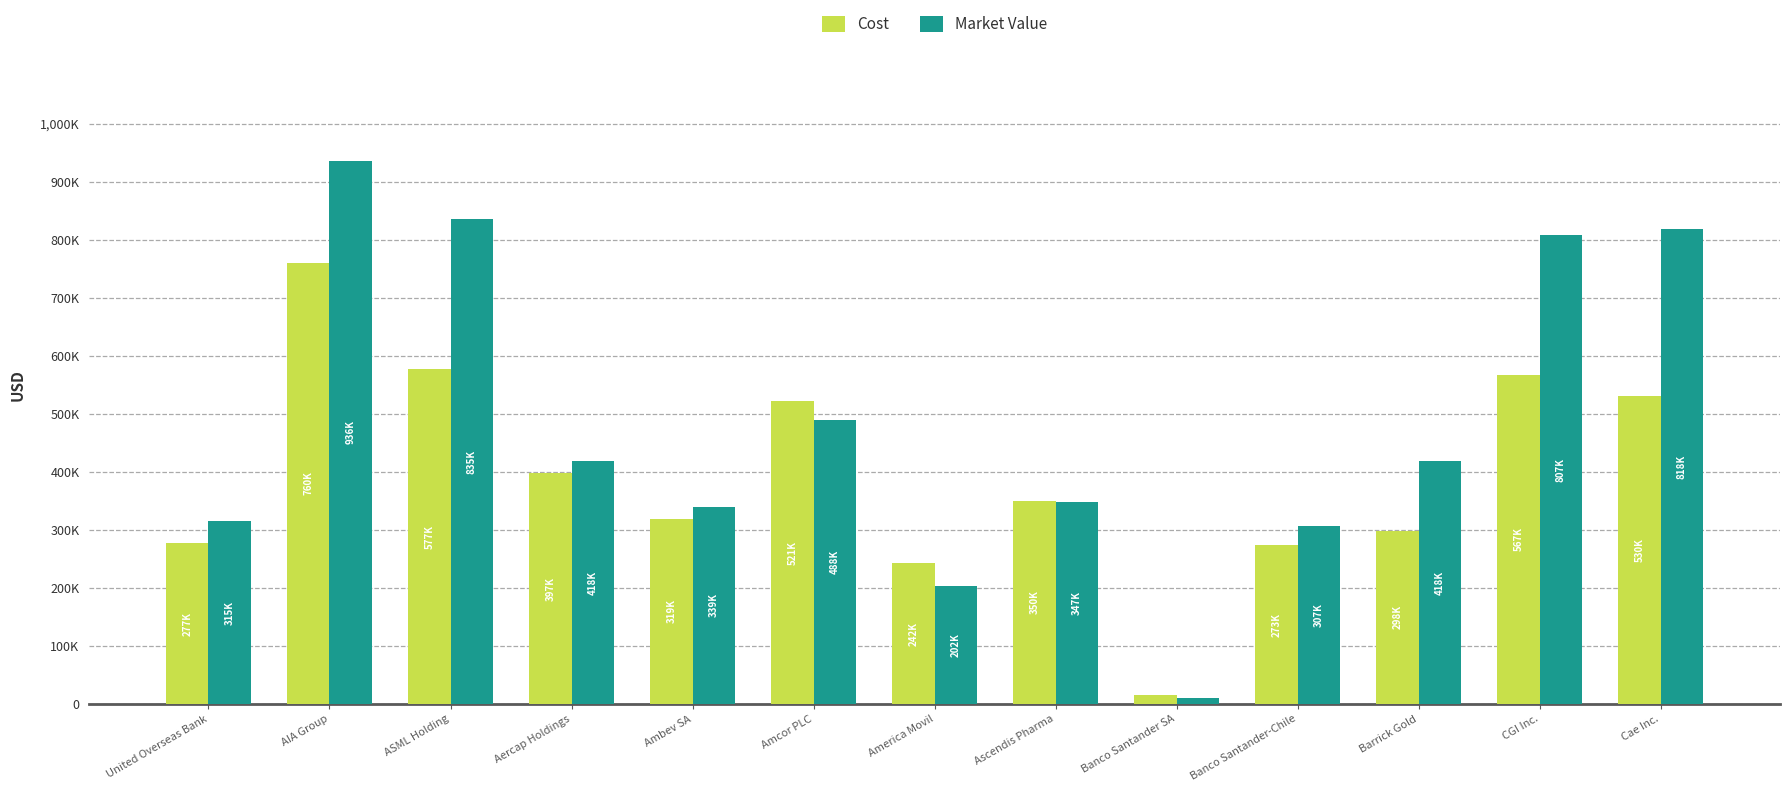

Does the chart contain any negative values?

No